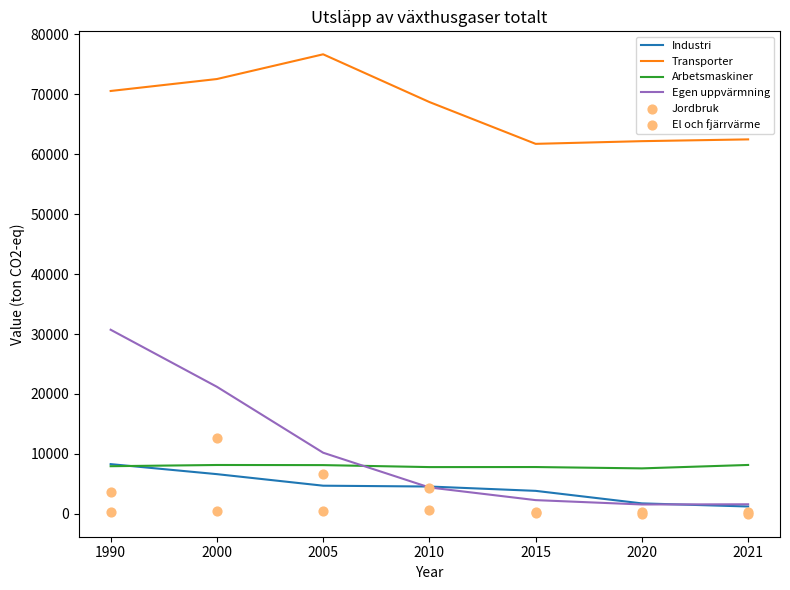

At how many categories does at least one series exceed 19811?

7